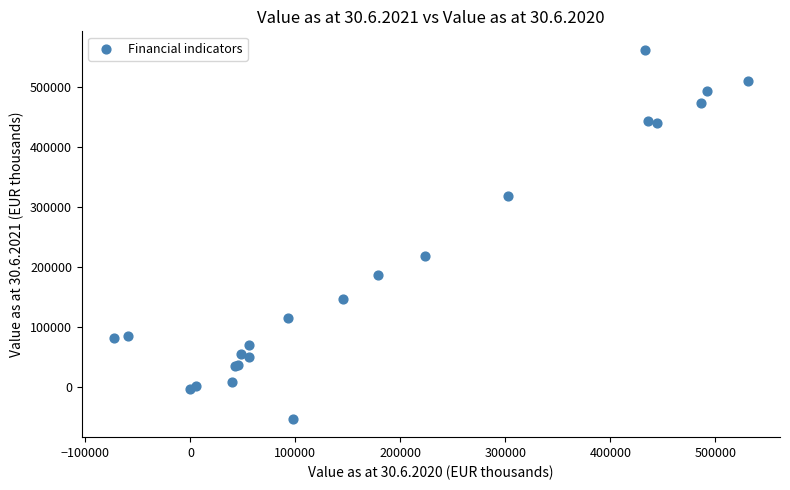

What Y value in the scatter plot is closest to 254827?

218906